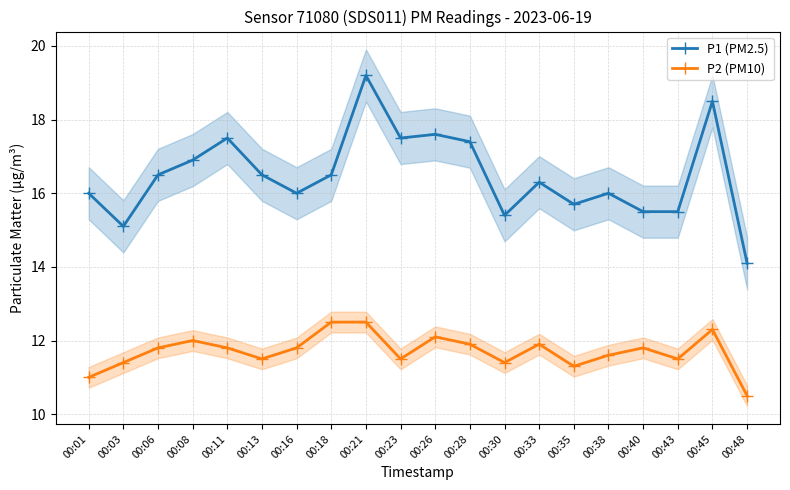

How many values in the P1 (PM2.5) series exceed 16?

11